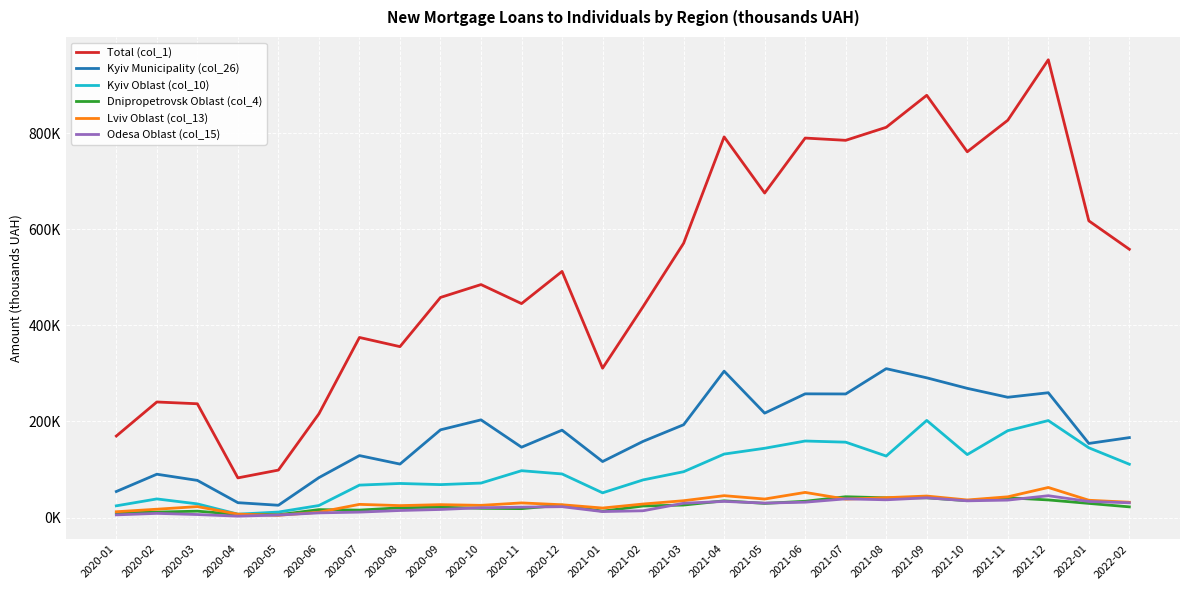

Reading right to left, extract all data points from this chart.

Total (col_1): 2022-02=558268.3	2022-01=617419.8	2021-12=952461.6	2021-11=826668.8	2021-10=761052.7	2021-09=878594.6	2021-08=812012.5	2021-07=784894.0	2021-06=789605.1	2021-05=675262.1	2021-04=792020.4	2021-03=570783.6	2021-02=439001.3	2021-01=310894.1	2020-12=512189.4	2020-11=445262.8	2020-10=484850.1	2020-09=458061.6	2020-08=355728.0	2020-07=374800.4	2020-06=216028.9	2020-05=98935.3	2020-04=82698.5	2020-03=236899.3	2020-02=240583.1	2020-01=169778.9
Kyiv Municipality (col_26): 2022-02=166497.6	2022-01=154356.6	2021-12=259851.7	2021-11=250419.0	2021-10=268977.4	2021-09=290865.9	2021-08=309909.7	2021-07=257286.7	2021-06=257536.6	2021-05=217366.4	2021-04=304677.2	2021-03=193263.3	2021-02=158682.6	2021-01=116701.6	2020-12=182003.0	2020-11=146553.2	2020-10=203407.0	2020-09=182667.4	2020-08=111431.2	2020-07=129104.5	2020-06=83263.5	2020-05=25765.2	2020-04=31138.9	2020-03=77496.2	2020-02=90325.7	2020-01=54361.0
Kyiv Oblast (col_10): 2022-02=111087.8	2022-01=145324.8	2021-12=201944.1	2021-11=180918.8	2021-10=131192.5	2021-09=202258.5	2021-08=128144.0	2021-07=156997.1	2021-06=159410.6	2021-05=144312.9	2021-04=132245.5	2021-03=95551.4	2021-02=78490.0	2021-01=51627.1	2020-12=90892.0	2020-11=97641.9	2020-10=71926.4	2020-09=68712.7	2020-08=71105.4	2020-07=67656.9	2020-06=25233.4	2020-05=11645.0	2020-04=7253.0	2020-03=28631.4	2020-02=38943.8	2020-01=24578.8
Dnipropetrovsk Oblast (col_4): 2022-02=22437.7	2022-01=29641.2	2021-12=36833.0	2021-11=41389.6	2021-10=35281.2	2021-09=41282.1	2021-08=41270.0	2021-07=43477.6	2021-06=34072.2	2021-05=29633.8	2021-04=34994.3	2021-03=26194.2	2021-02=24228.5	2021-01=13492.6	2020-12=25980.5	2020-11=18729.2	2020-10=19424.2	2020-09=21815.2	2020-08=20490.3	2020-07=15662.4	2020-06=16684.1	2020-05=5959.9	2020-04=6660.2	2020-03=13483.5	2020-02=11526.2	2020-01=9462.6
Lviv Oblast (col_13): 2022-02=32024.2	2022-01=36183.9	2021-12=62768.8	2021-11=43331.8	2021-10=36727.3	2021-09=44909.7	2021-08=41531.3	2021-07=38558.6	2021-06=52486.5	2021-05=38710.7	2021-04=45697.6	2021-03=35208.6	2021-02=28323.3	2021-01=19991.2	2020-12=26795.9	2020-11=30629.9	2020-10=25583.0	2020-09=27007.1	2020-08=25037.0	2020-07=27619.9	2020-06=11321.7	2020-05=4891.8	2020-04=7306.5	2020-03=22962.0	2020-02=17515.2	2020-01=12286.2
Odesa Oblast (col_15): 2022-02=30906.5	2022-01=33638.7	2021-12=45612.6	2021-11=36478.8	2021-10=35003.2	2021-09=41278.8	2021-08=37120.0	2021-07=39093.6	2021-06=32172.2	2021-05=30273.5	2021-04=33804.0	2021-03=29914.9	2021-02=14310.3	2021-01=12623.0	2020-12=22800.7	2020-11=21858.5	2020-10=20619.8	2020-09=16997.4	2020-08=14860.6	2020-07=11513.1	2020-06=9926.9	2020-05=5443.9	2020-04=3069.7	2020-03=6489.8	2020-02=8901.3	2020-01=5752.6